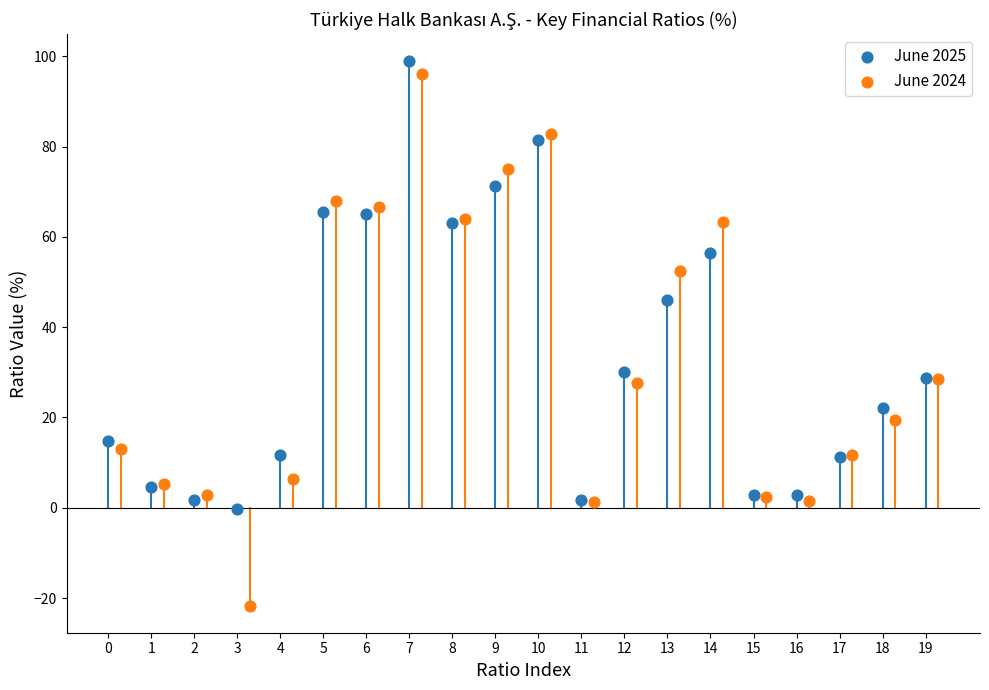

Which series contains the lowest Y value?

June 2024